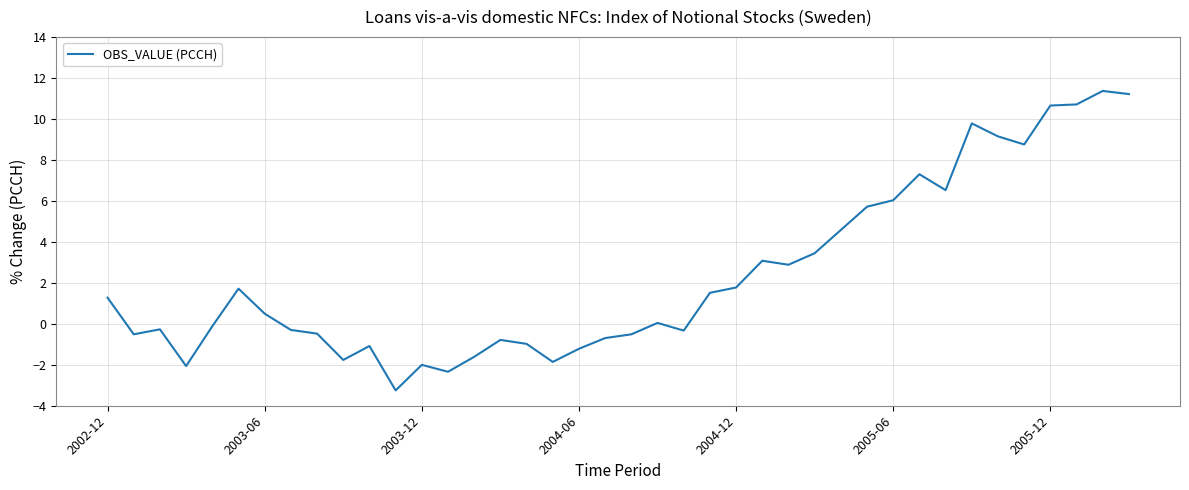

What is the maximum value shown in the chart?

11.4